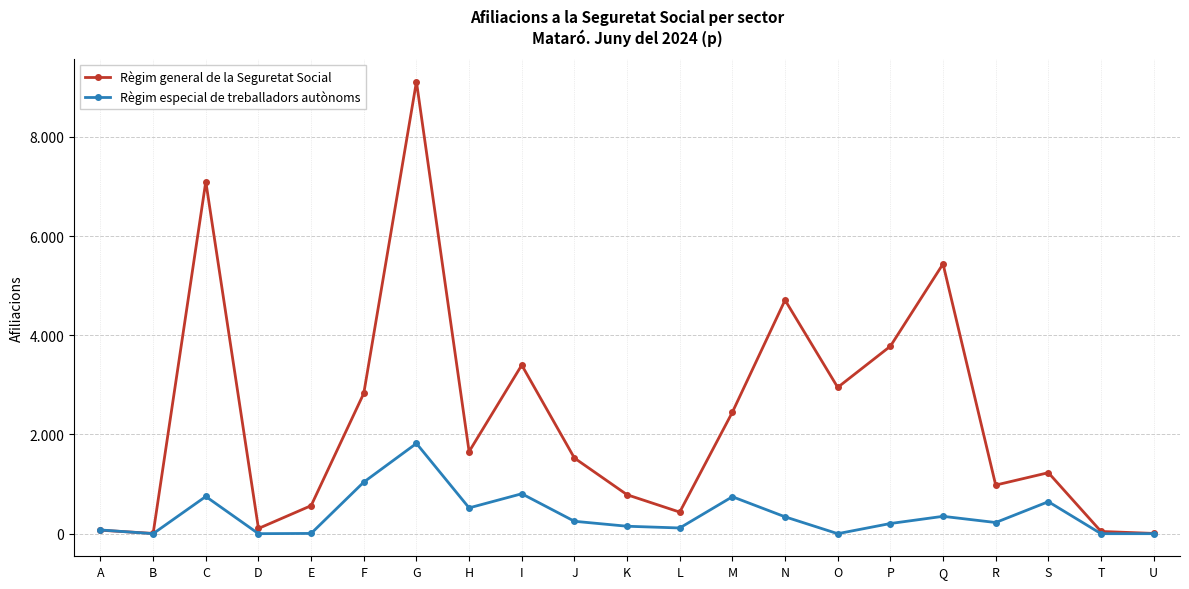

Where do Règim general de la Seguretat Social and Règim especial de treballadors autònoms first cross each other?

A and B